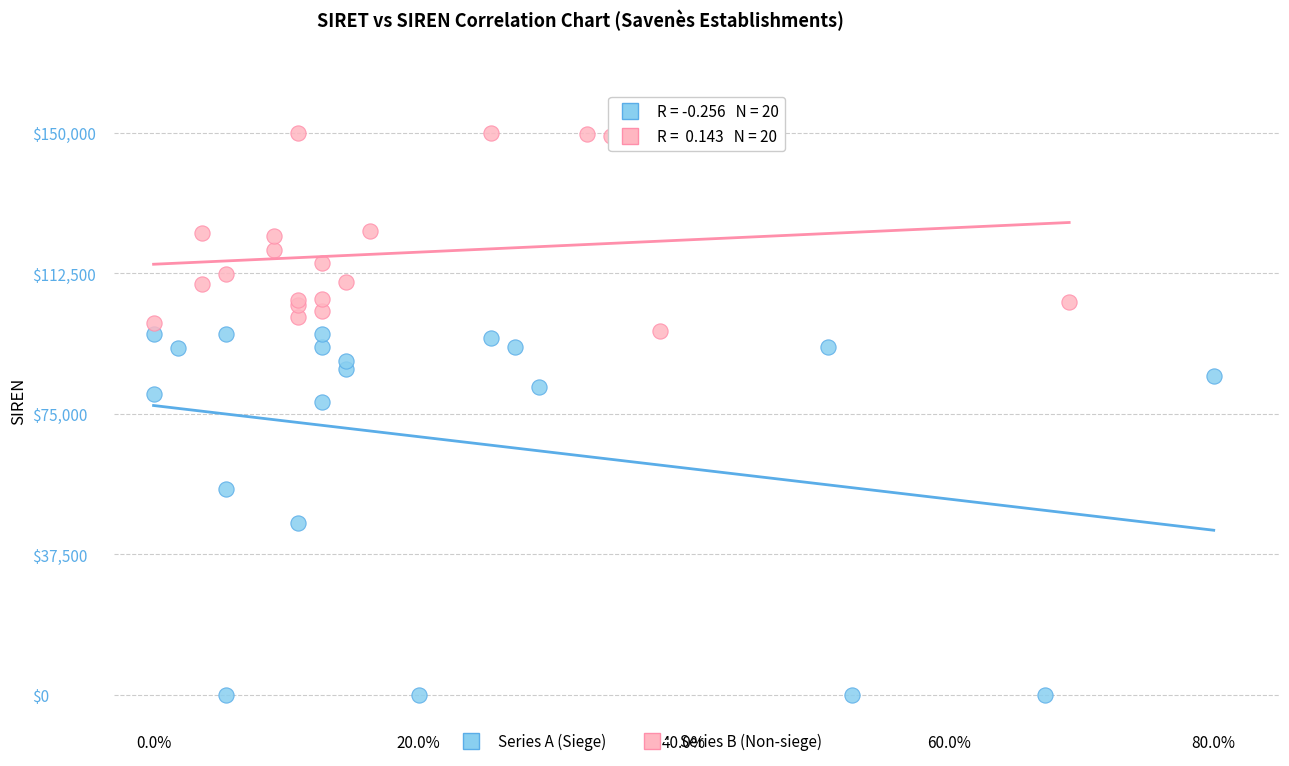

Which series has the largest Y range (max minus min)?

Series A (Siege)